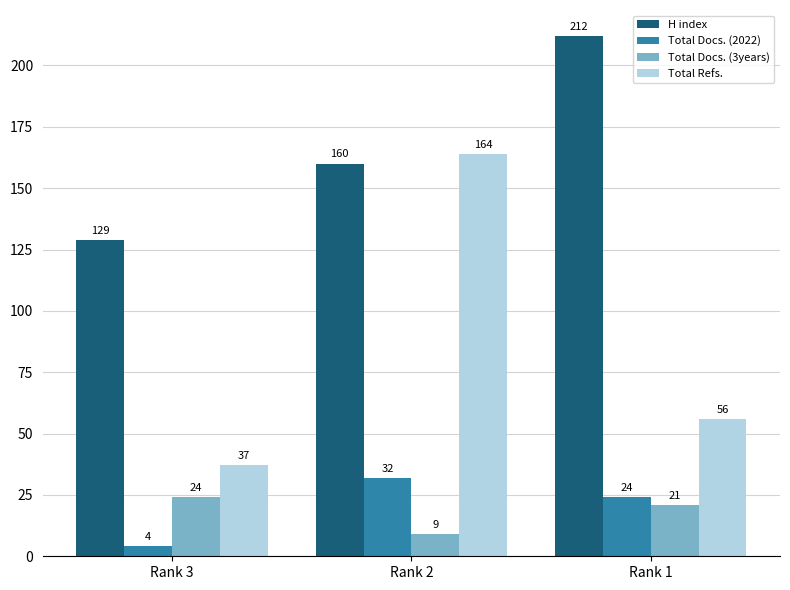

Count the number of categories in the chart.

3